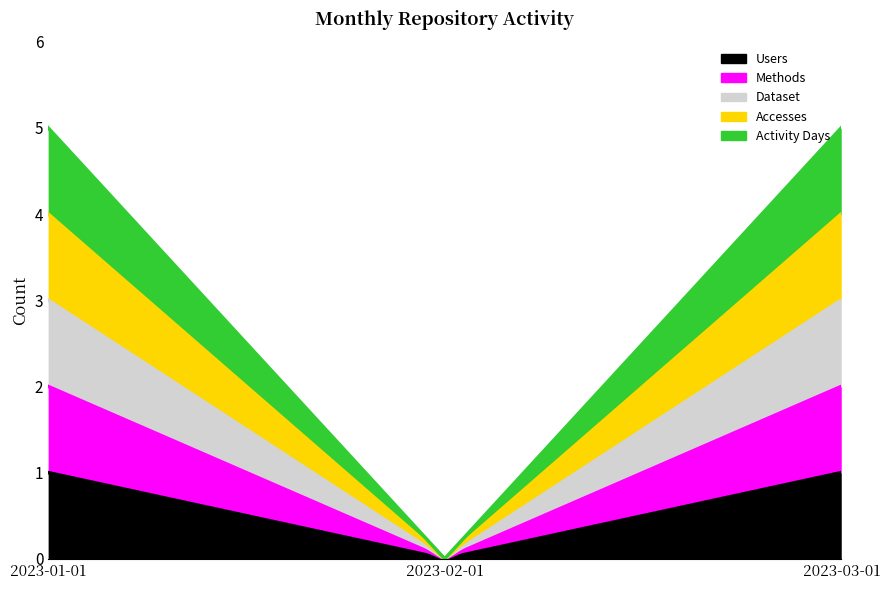

Which category has the lowest value in the Accesses series?

2023-02-01